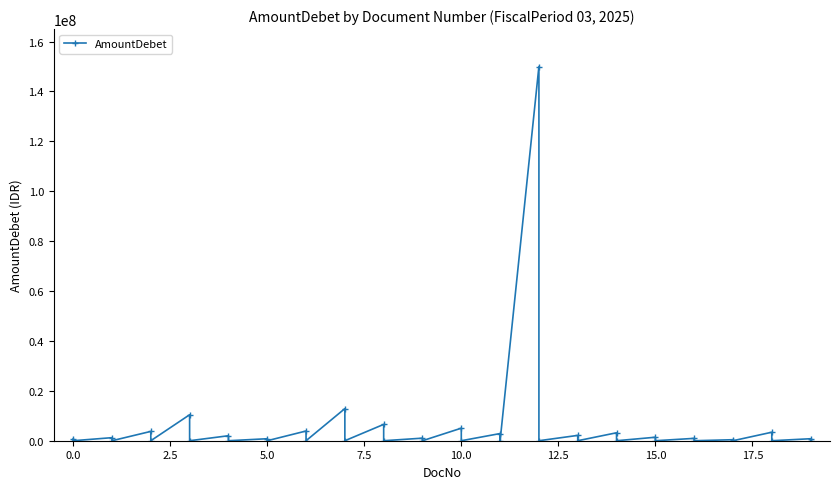

What is the change in value from 10 to 29?

-798000